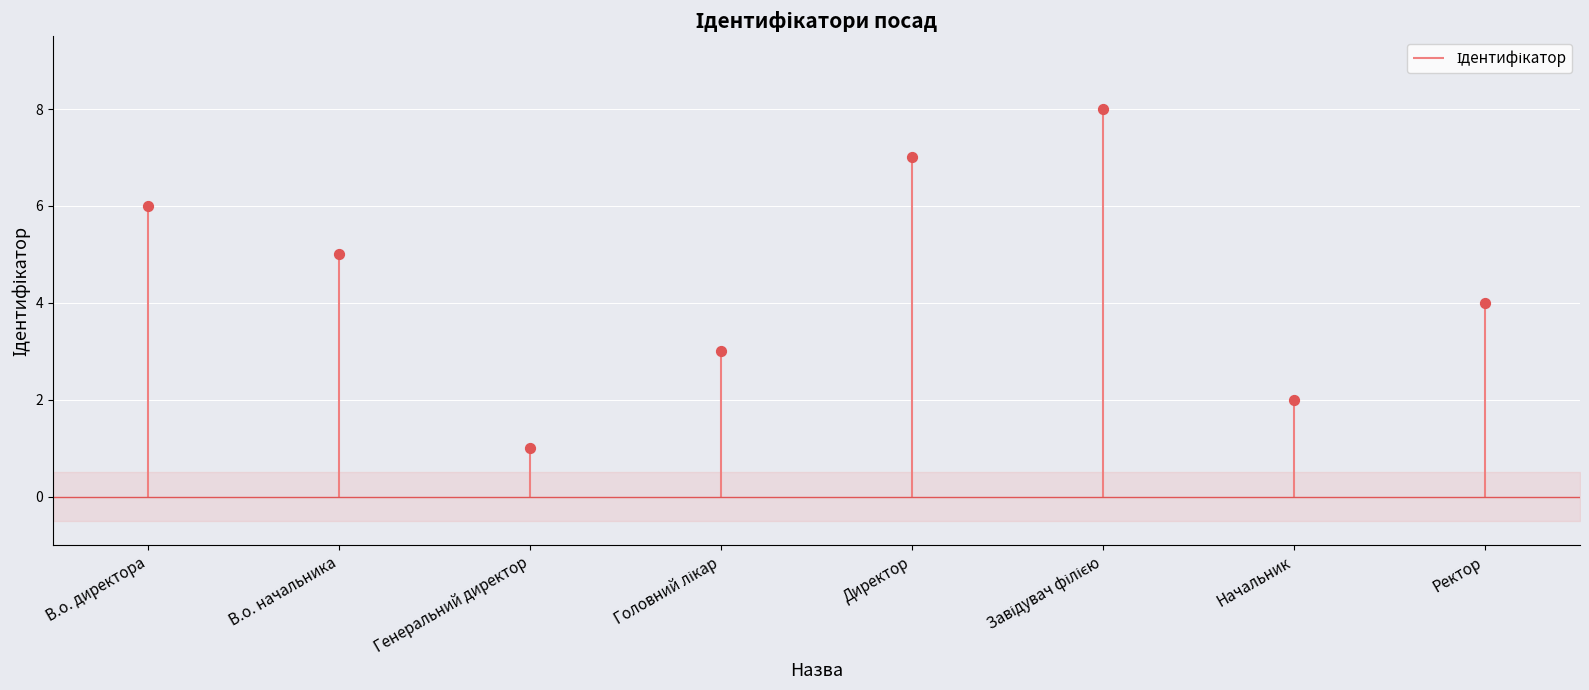

What is the change in value from Генеральний директор to Ректор?

+3